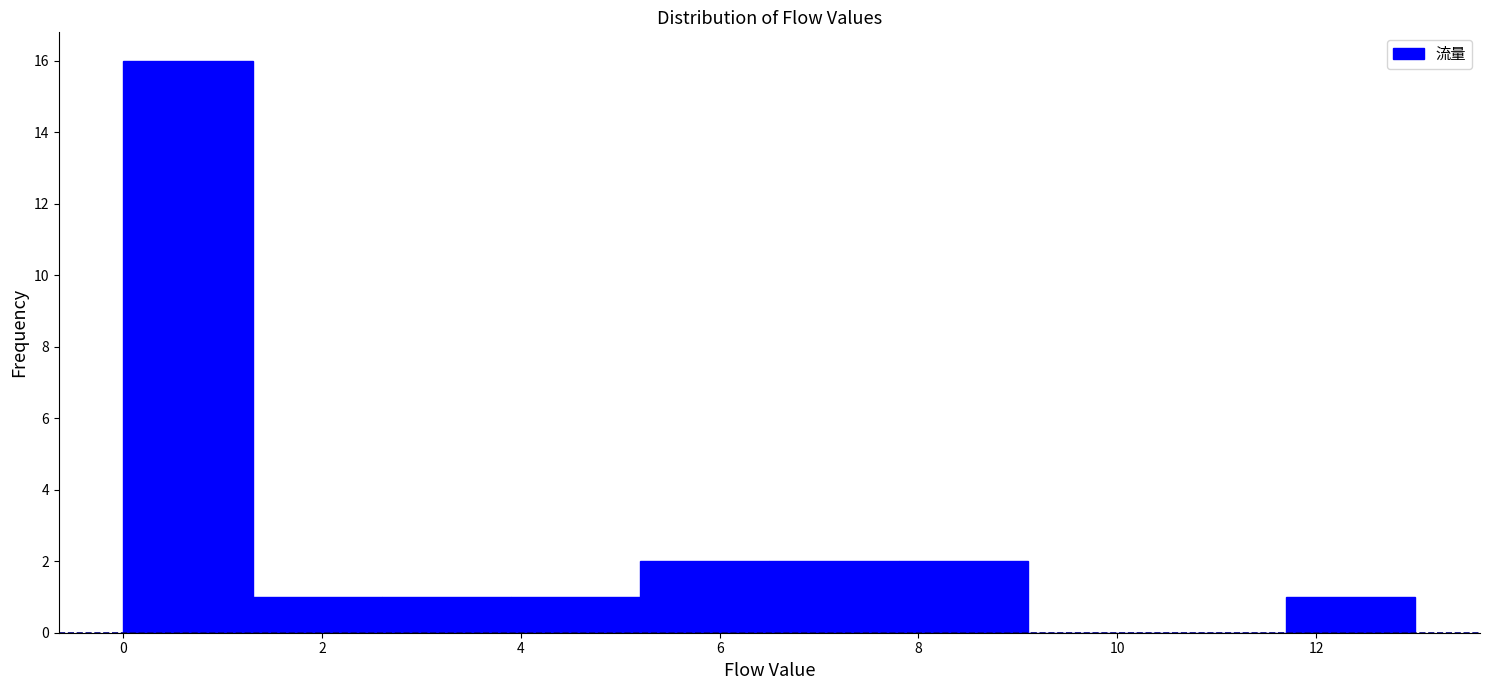

Reading left to right, transcribe this chart: for each bar, give the range it covers on the x-axis and its height. Neither the bar edges nor the heights are printed on the chart, so give them approximately, as read against the axes.

0.0 to 1.3: 16
1.3 to 2.6: 1
2.6 to 3.9: 1
3.9 to 5.2: 1
5.2 to 6.5: 2
6.5 to 7.8: 2
7.8 to 9.1: 2
9.1 to 10.4: 0
10.4 to 11.7: 0
11.7 to 13.0: 1